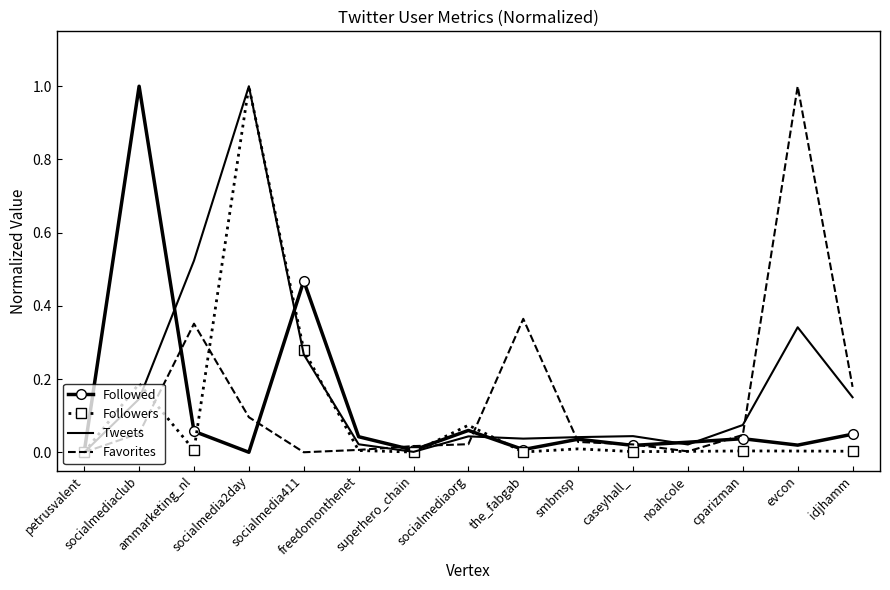

What is the greatest value displayed?

1.0